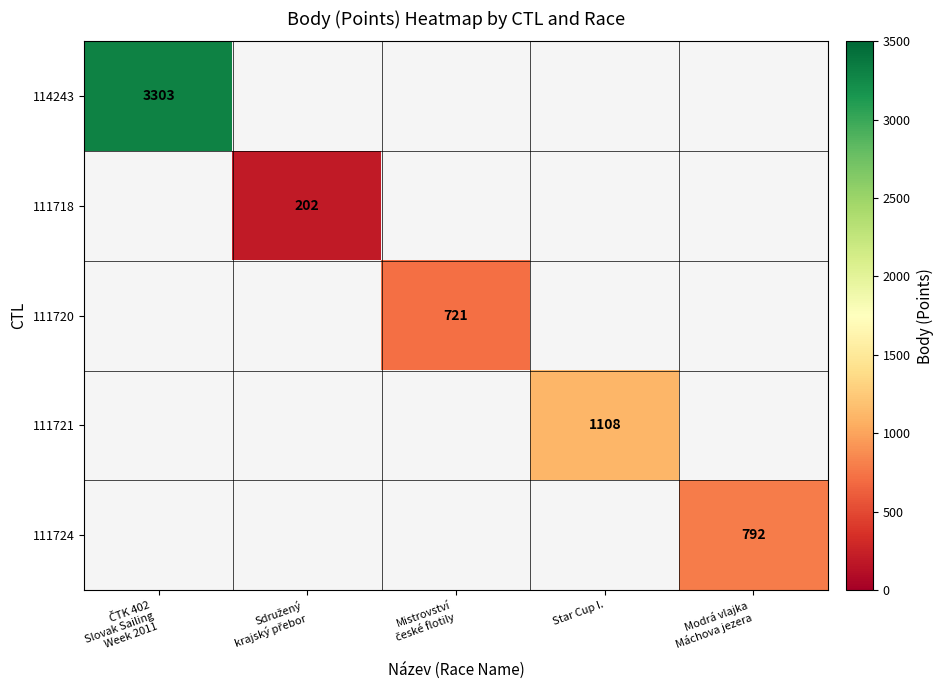

Which category has the highest value in the 114243 series?

ČTK 402 Slovak Sailing Week 2011